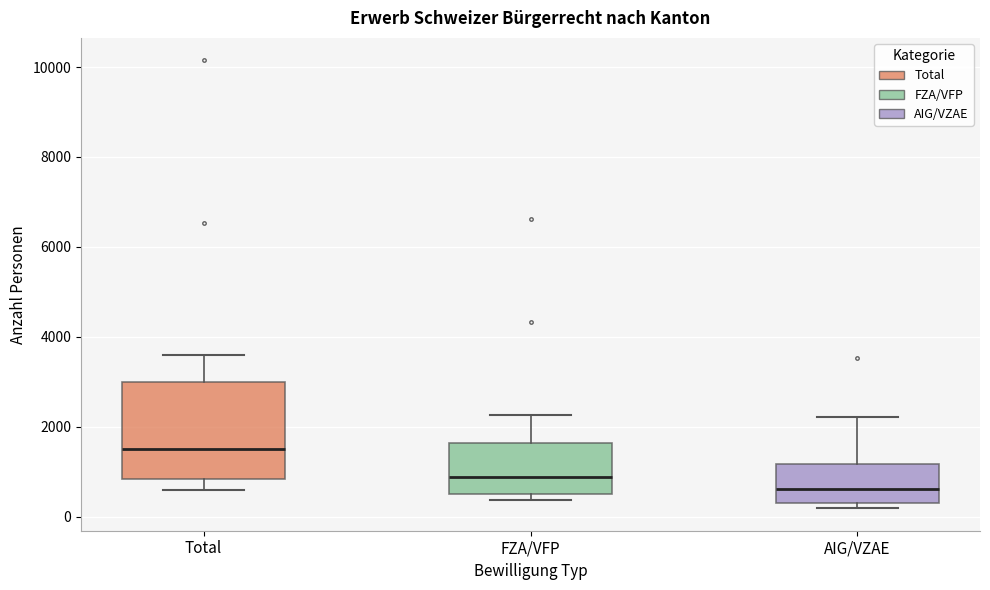

Which box is the tallest, from its lower edge to its upper edge?

Total